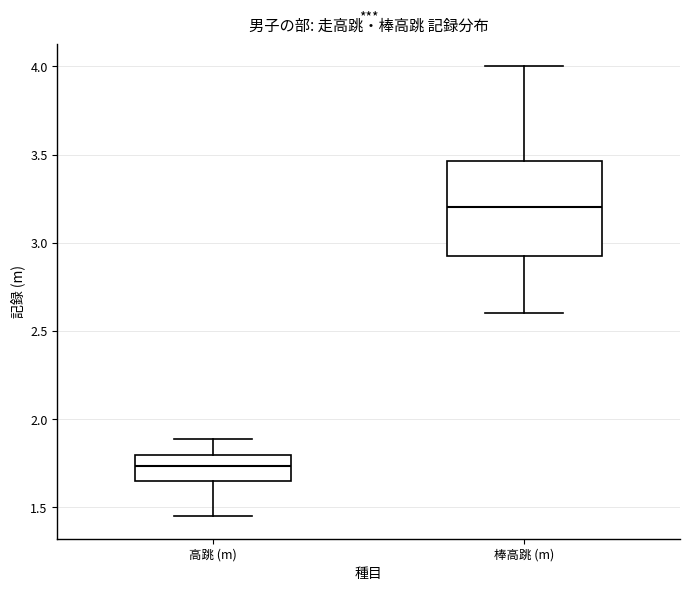

Reading left to right, transcribe this box plot: for each box, give where its median line is, the range the box spans, and where its two whiskers end, as read against the y-axis. The values are not printed on the chart, so give them approximately, as read against the axis.

高跳 (m): median 1.75, box 1.65 to 1.80, whiskers 1.45 to 1.90
棒高跳 (m): median 3.20, box 2.95 to 3.45, whiskers 2.60 to 4.00